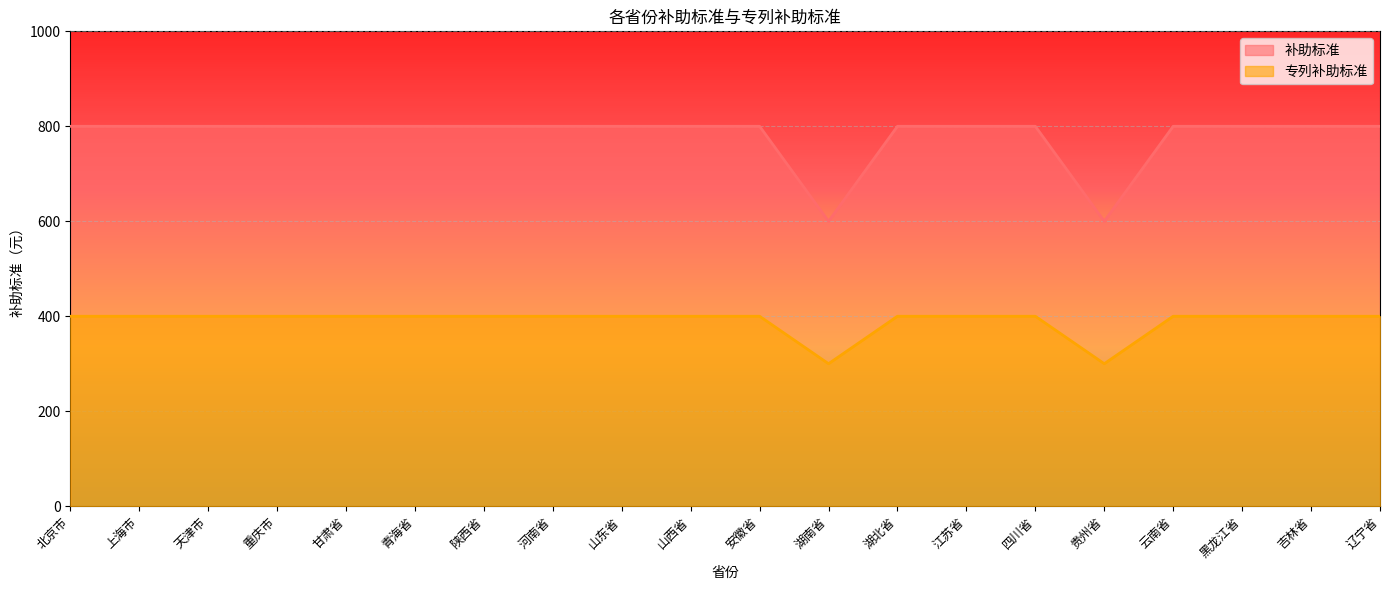

At how many categories does at least one series exceed 506?

20